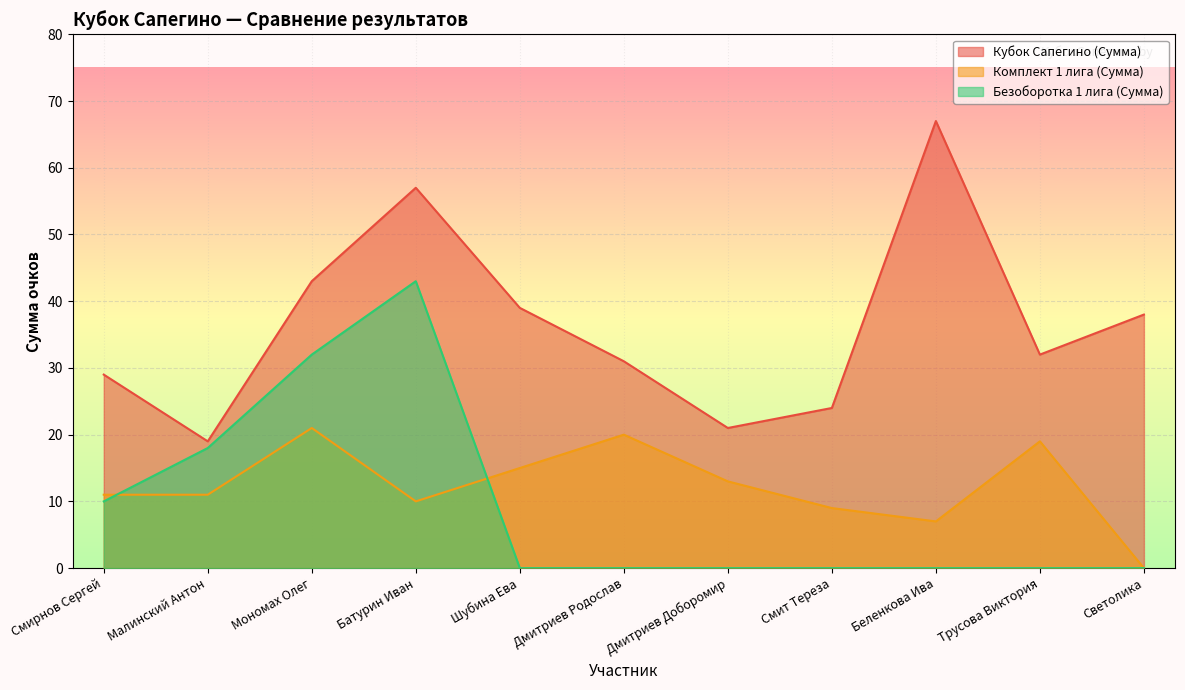

How many lines are shown in the chart?

3